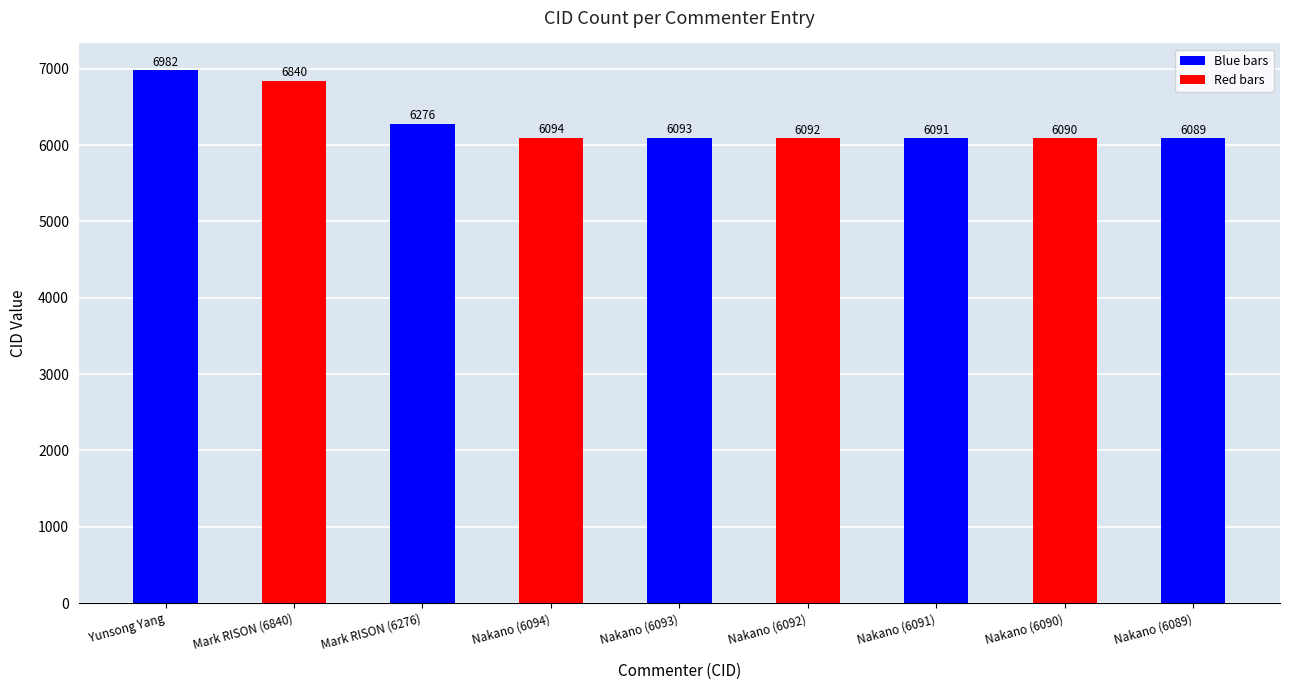

Rank the categories by value from lowest to highest.

Nakano (6089), Nakano (6090), Nakano (6091), Nakano (6092), Nakano (6093), Nakano (6094), Mark RISON (6276), Mark RISON (6840), Yunsong Yang